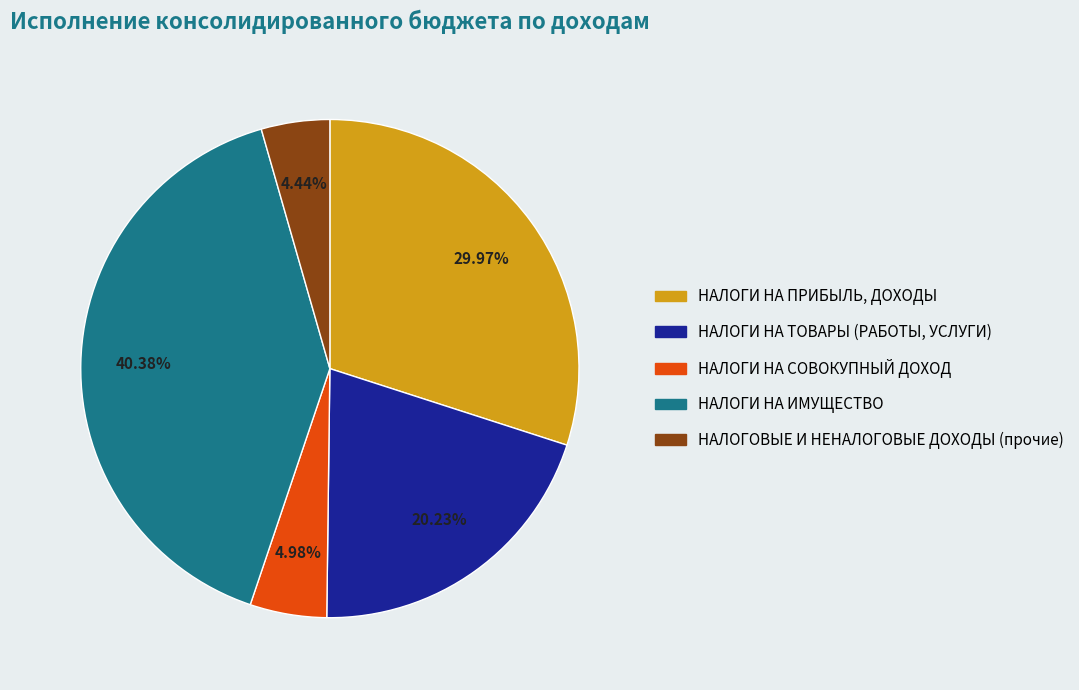

Count the number of slices in the pie.

5